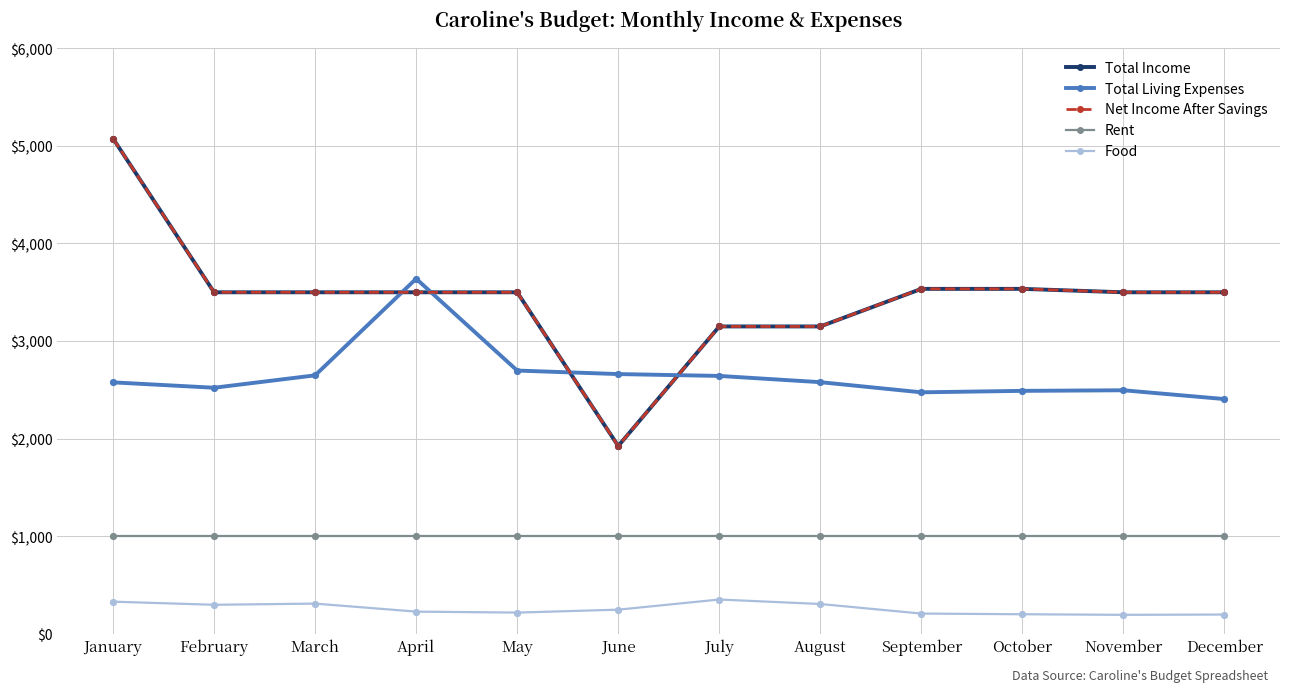

Is this an area chart (filled region under the line)?

No